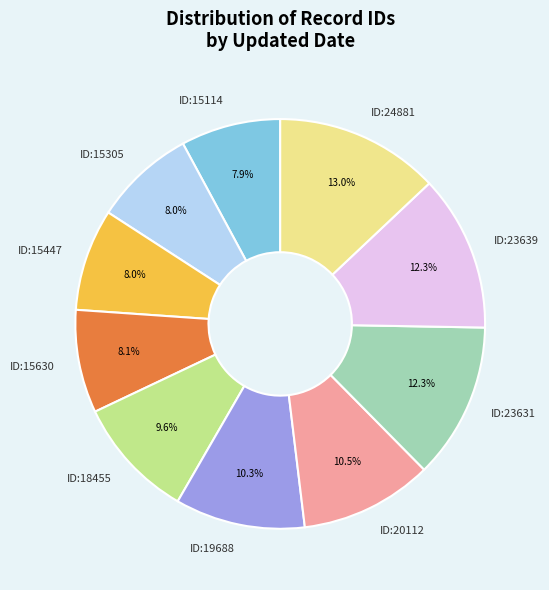

How many segments does this pie chart have?

10